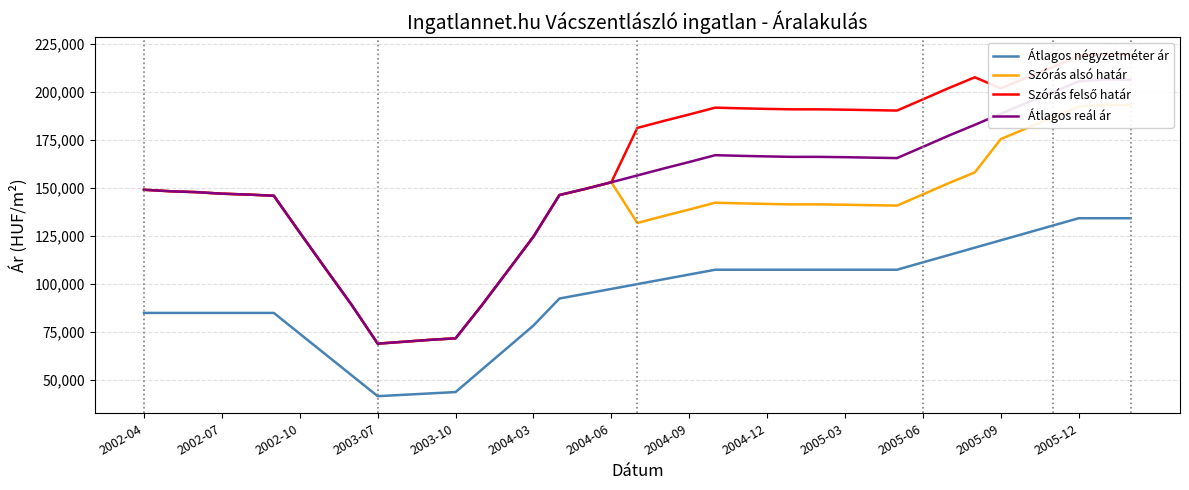

How many categories are shown in the chart?

39